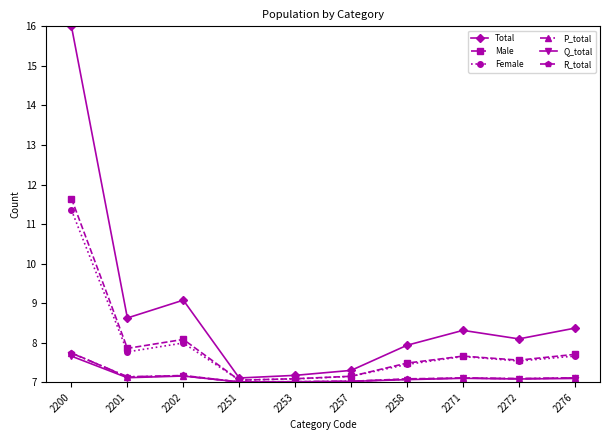

What is the smallest value displayed?

7.0